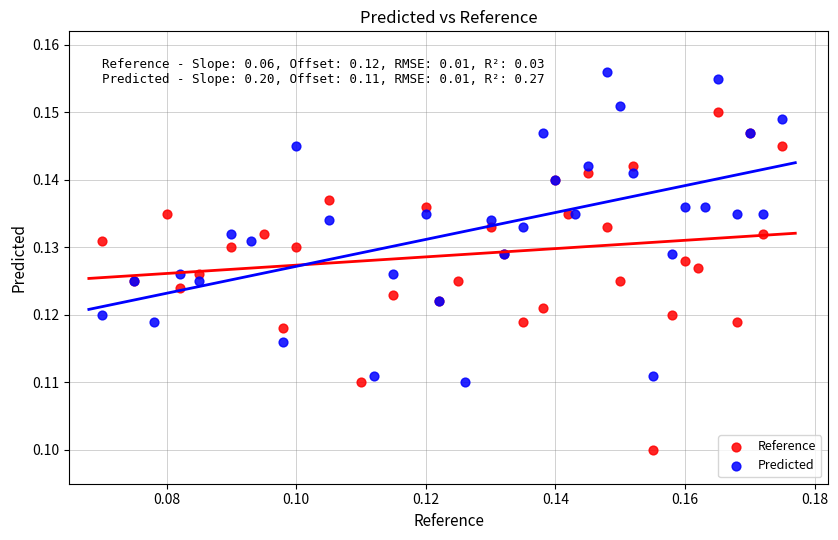

Which series contains the highest Y value?

Predicted